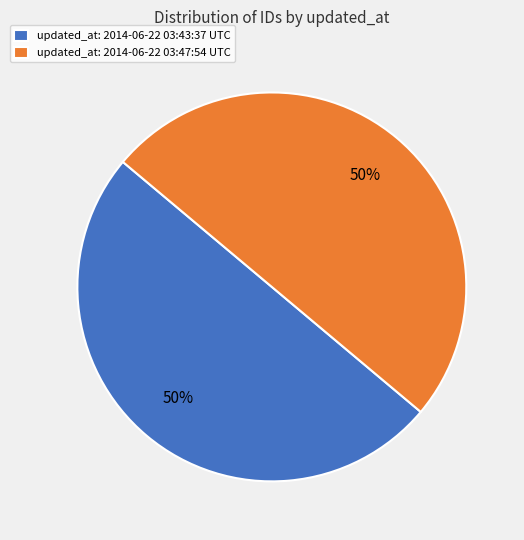

To the nearest percent, what percentage of the pie is updated_at: 2014-06-22 03:47:54 UTC?

50%